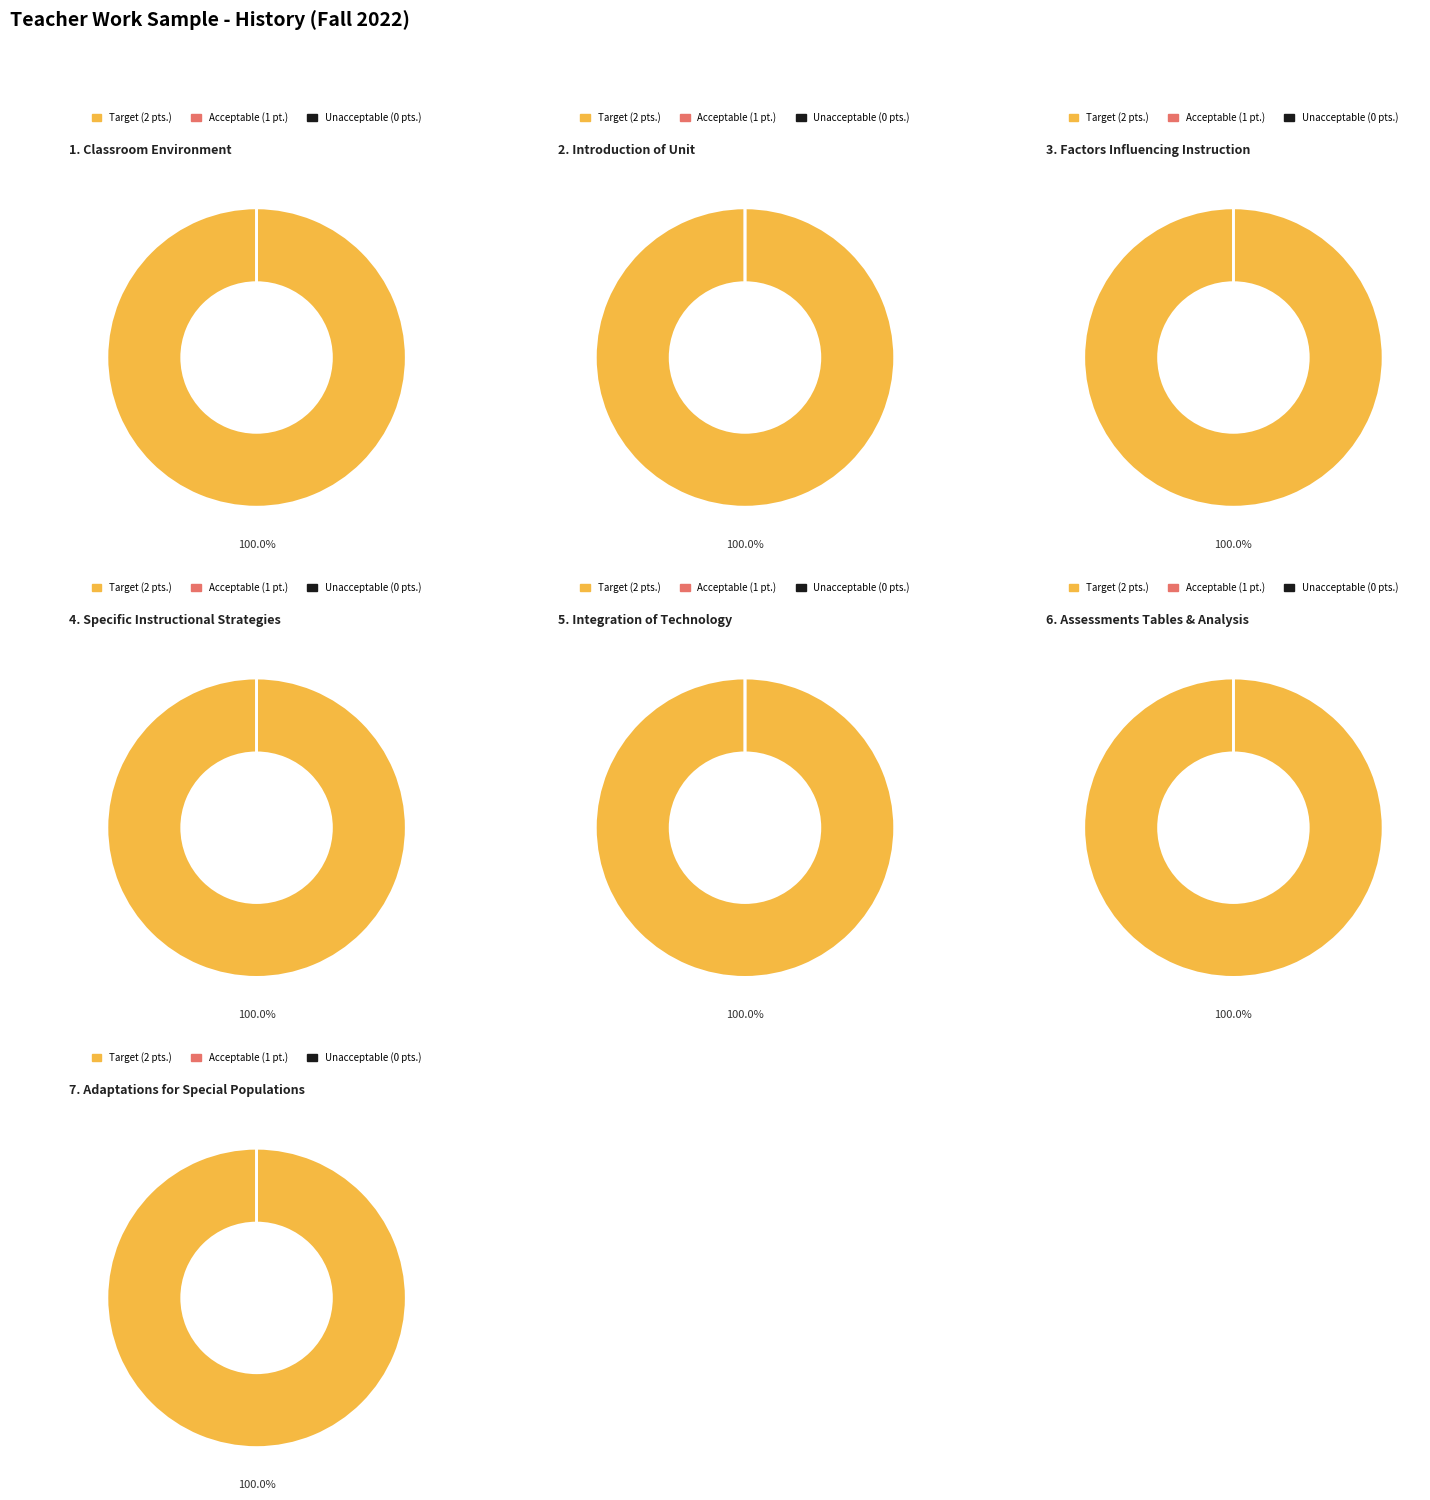

Do 1. Classroom Environment and 7. Adaptations for Special Populations together represent more than half of the pie?

No